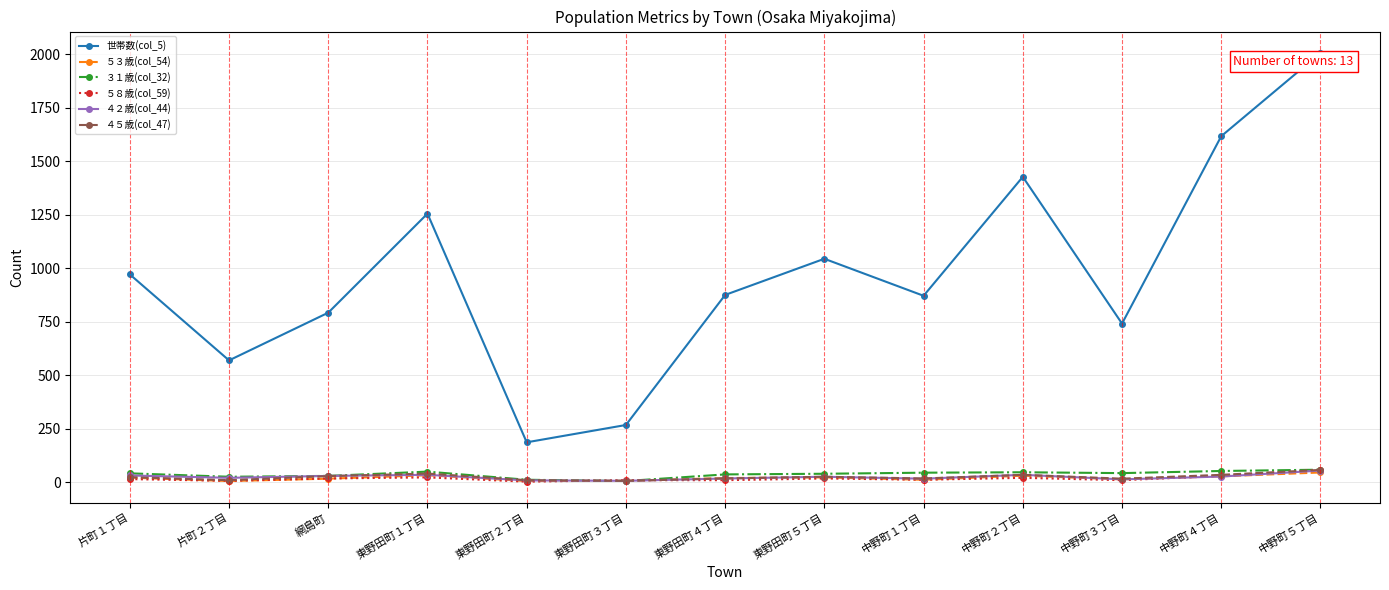

What are all the series names shown in the legend?

世帯数(col_5), ５３歳(col_54), ３１歳(col_32), ５８歳(col_59), ４２歳(col_44), ４５歳(col_47)